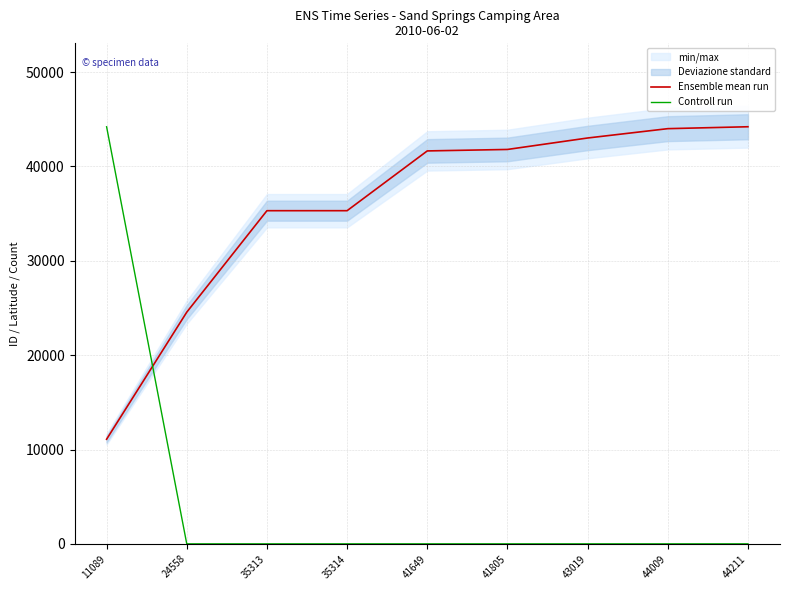

Reading right to left, what are all the values shown in this chart?

Ensemble mean run: 44211.0	44009.0	43019.0	41805.0	41649.0	35314.0	35313.0	24558.0	11089.0
Controll run: 0.0	0.0	0.0	0.0	0.0	0.0	0.0	0.0	44210.7